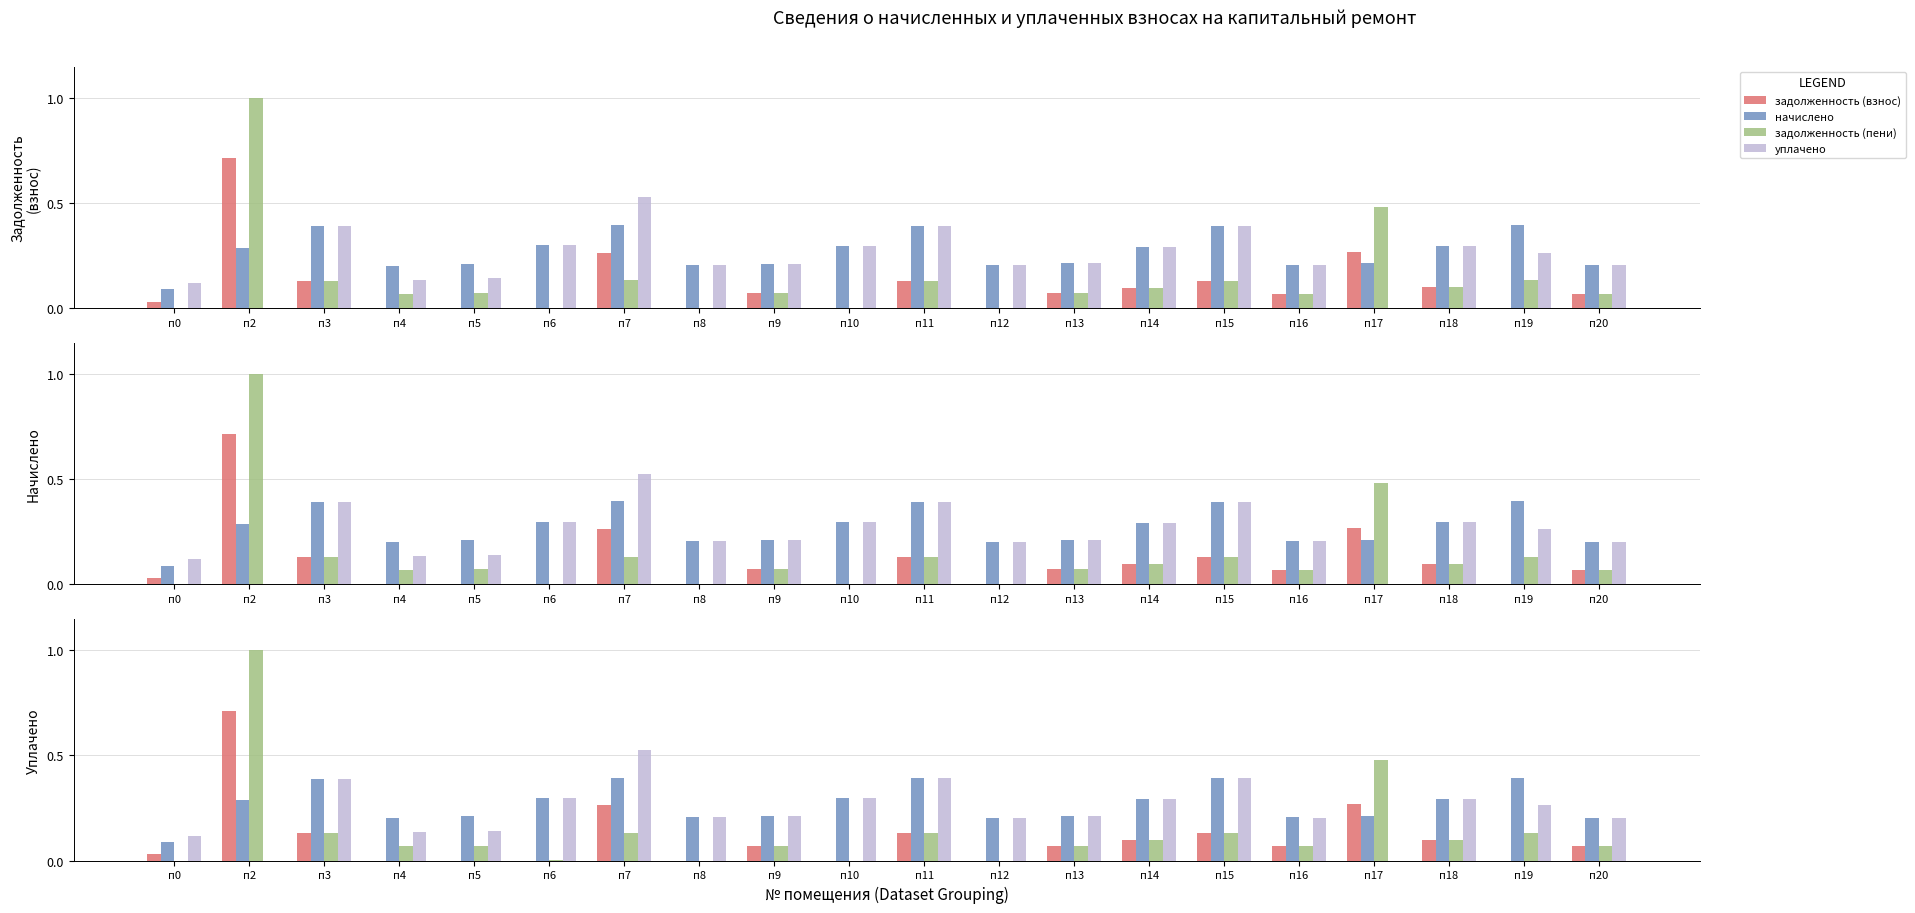

True or false: задолженность (пени) has a value of 0.1 at п11.

True